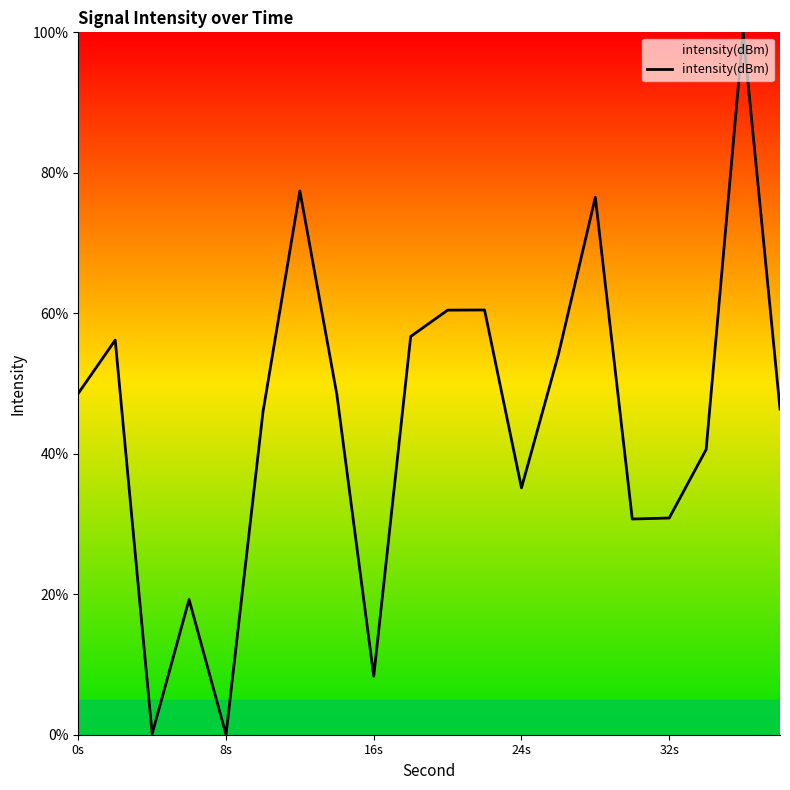

What is the greatest value displayed?

100.0